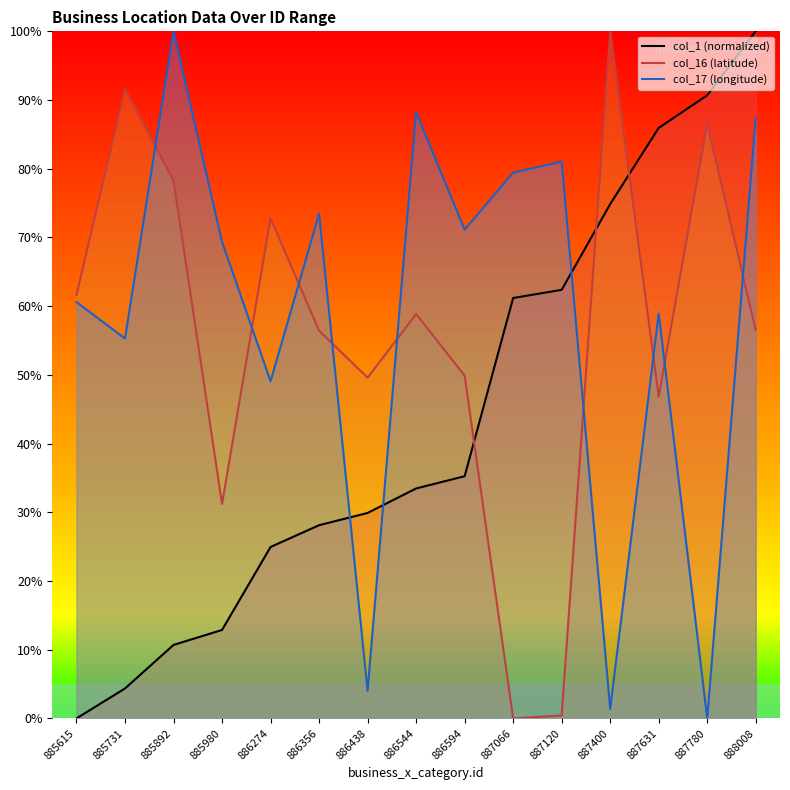

The col_16 series shows 56.5 at 888008. True or false?

True